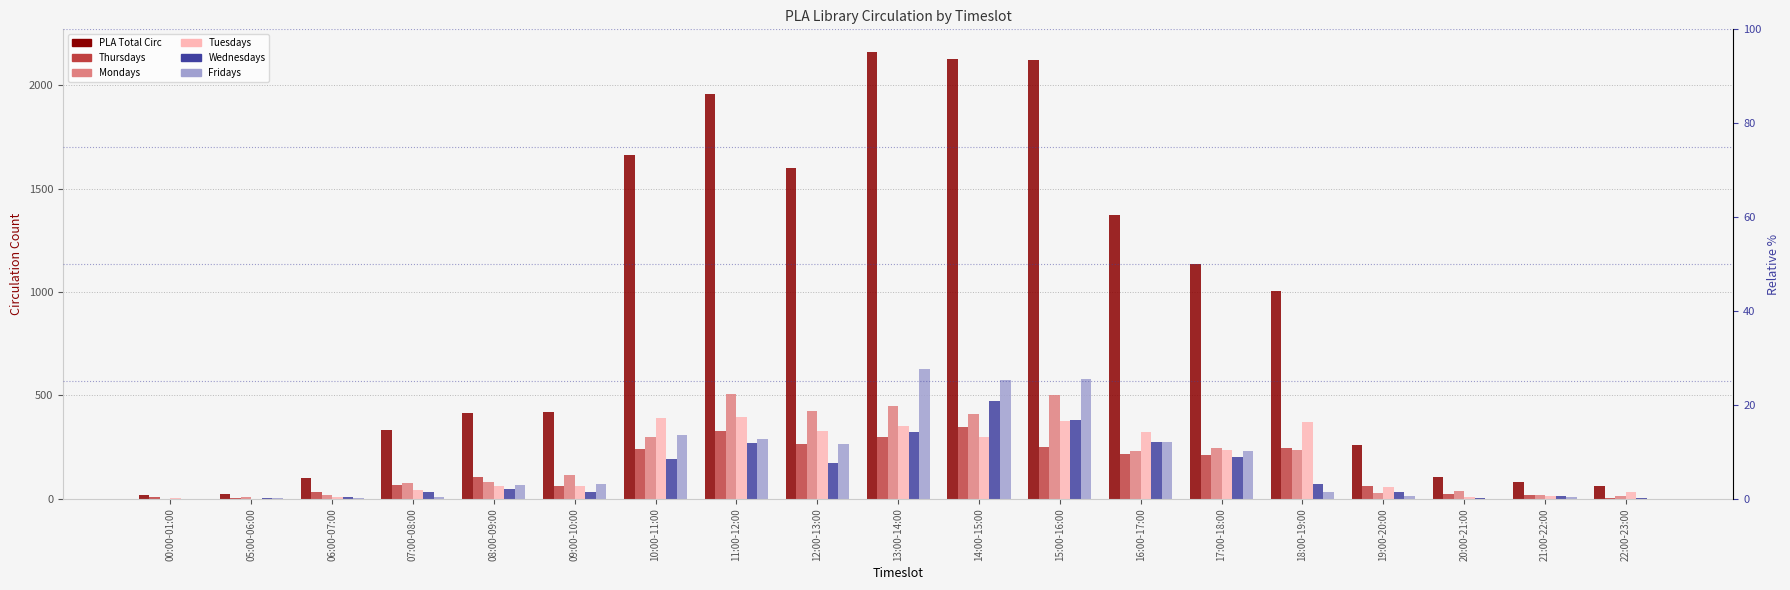

Reading left to right, transcribe all the data shown in this chart.

PLA Total Circ: 19	23	99	334	416	420	1663	1956	1602	2162	2126	2121	1372	1137	1007	258	108	82	63
Thursdays: 7	5	34	65	104	60	240	329	263	301	349	250	216	211	246	60	22	21	6
Mondays: 0	11	20	78	83	113	301	508	427	448	412	500	232	244	238	29	39	18	14
Tuesdays: 4	0	11	44	63	64	392	396	328	352	300	376	323	238	373	56	7	15	32
Wednesdays: 0	4	9	31	49	32	191	268	174	324	475	380	277	200	74	32	6	15	6
Fridays: 0	2	4	10	66	73	309	290	264	626	577	579	275	230	35	15	1	8	0